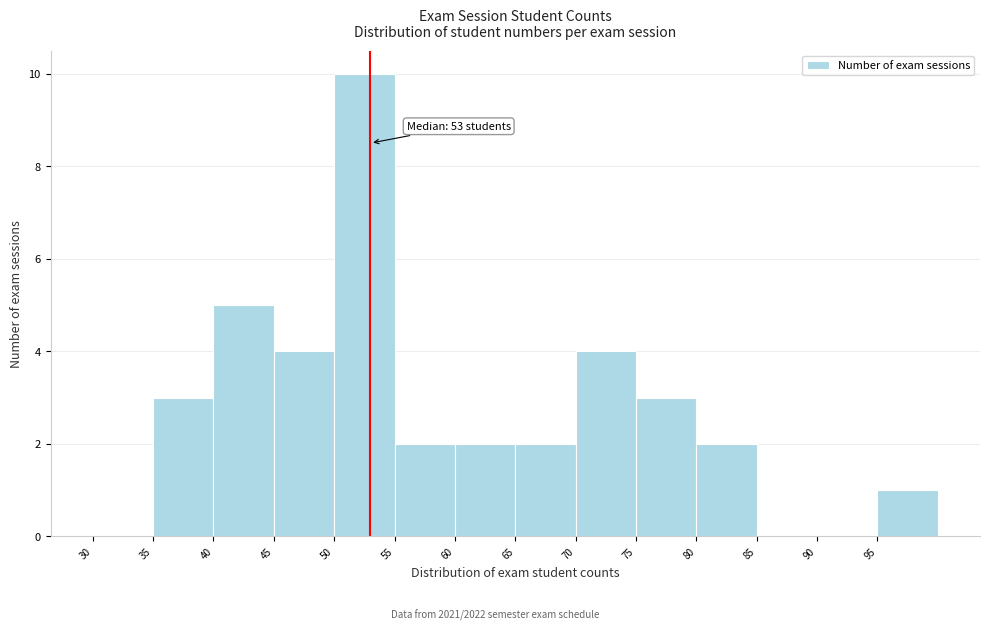

Over which range of the x-axis is the bar tallest?

50 to 55